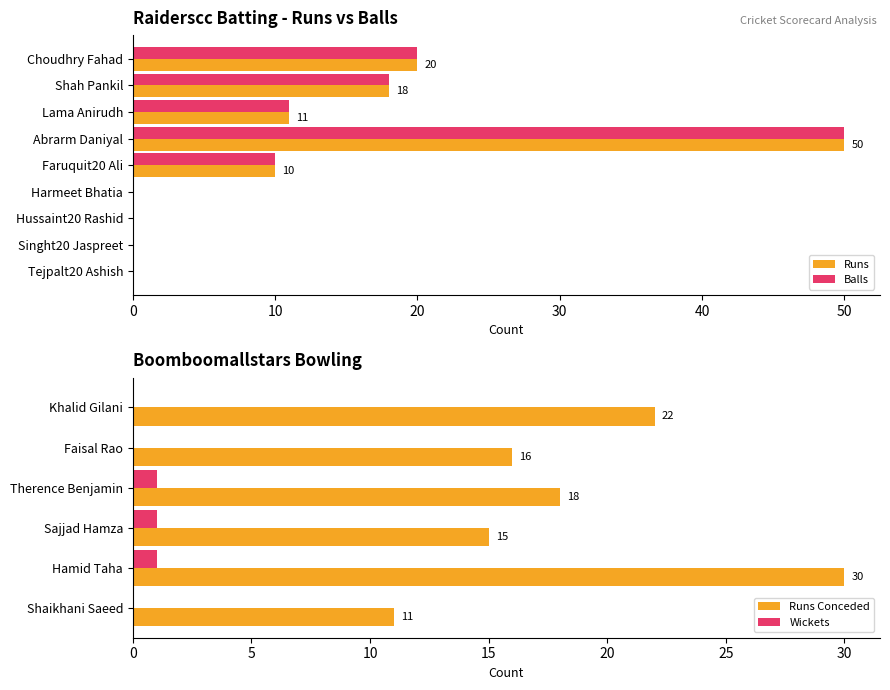

The Runs series shows 11 at Choudhry Fahad. True or false?

False